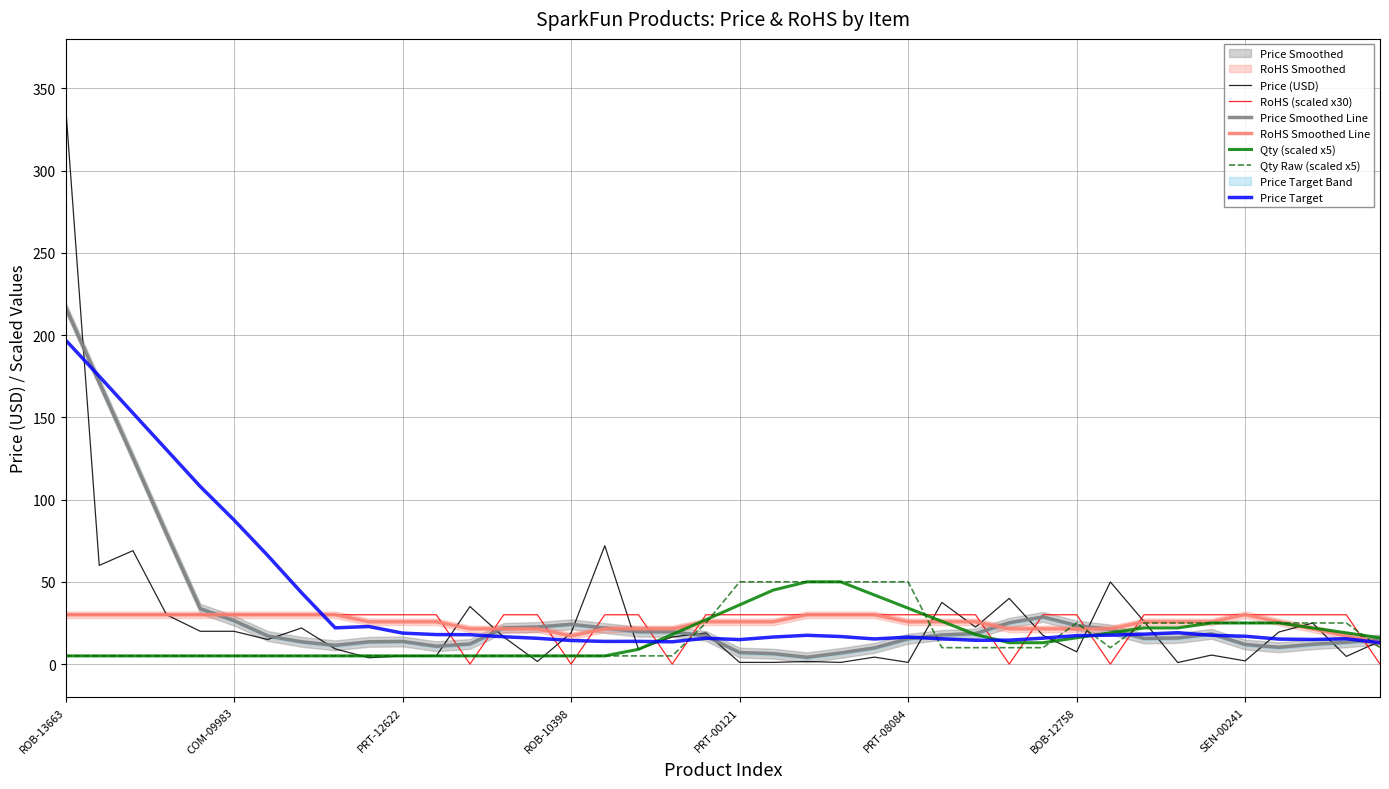

Is it true that RoHS (scaled x30) equals 47.4 at SEN-00241?

False